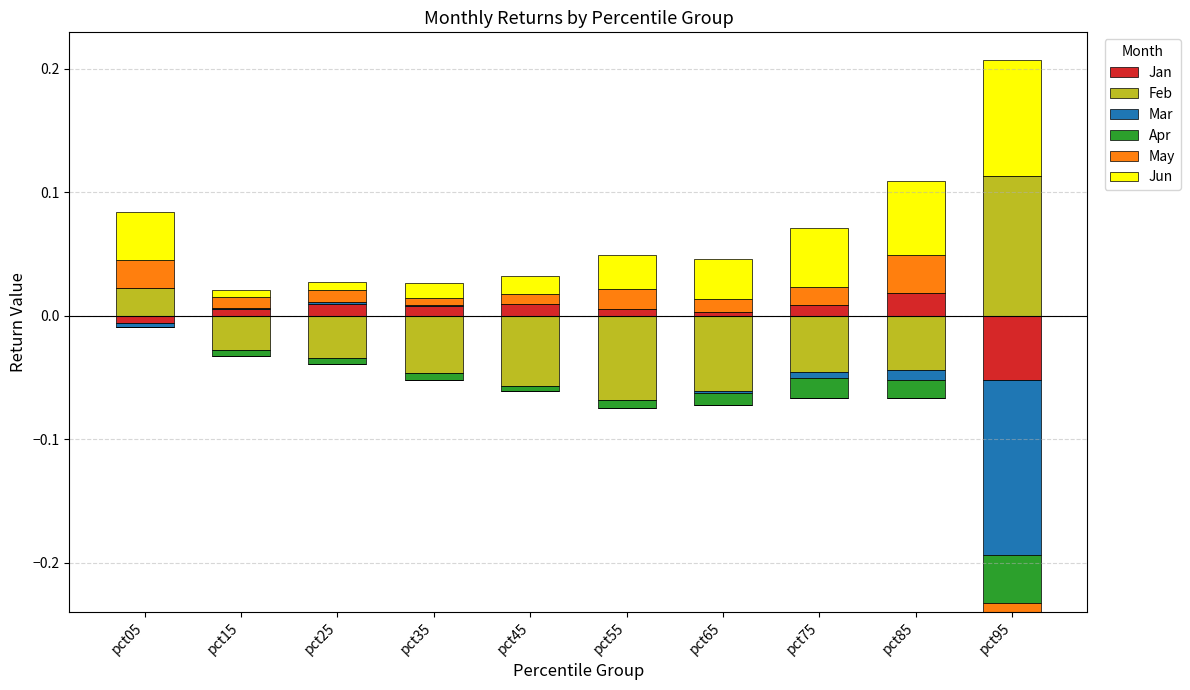

What are all the series names shown in the legend?

Jan, Feb, Mar, Apr, May, Jun